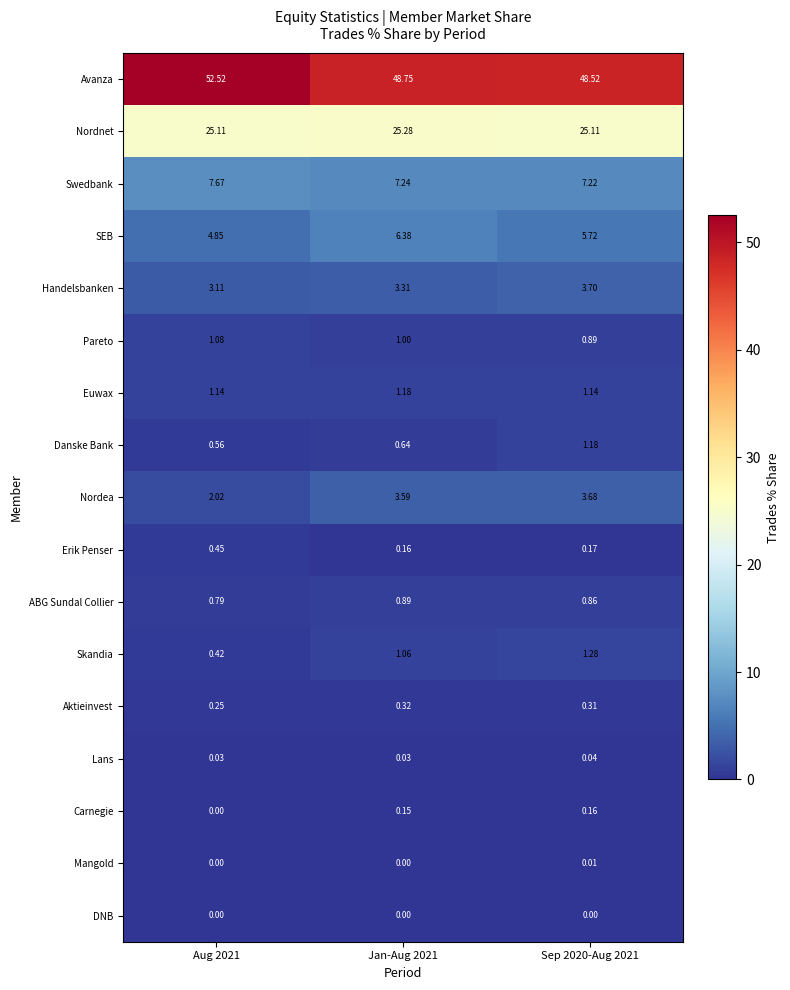

Which series has the widest spread of values?

Avanza